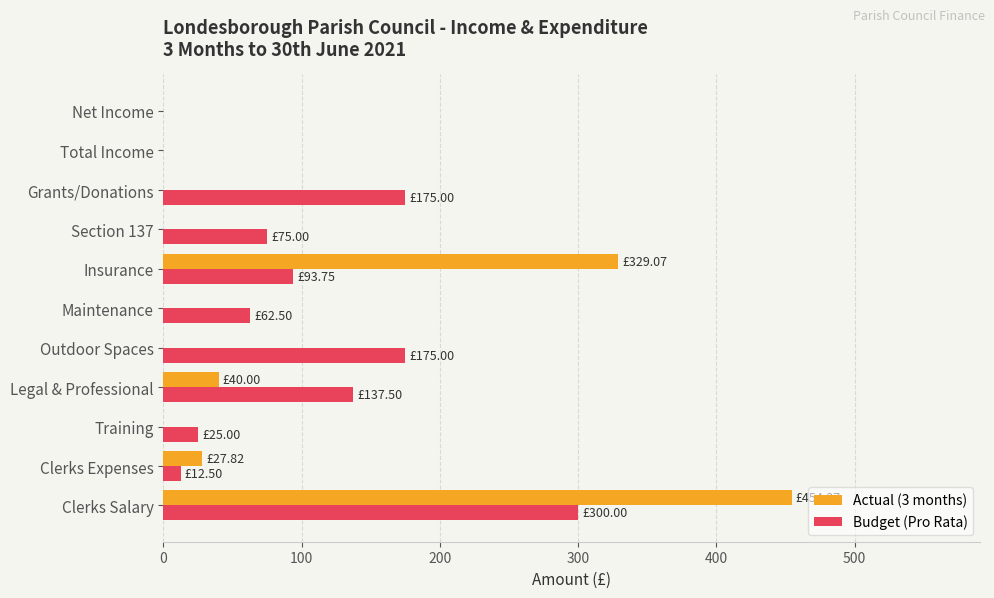

What is the average value of the Budget (Pro Rata) series?

96.0